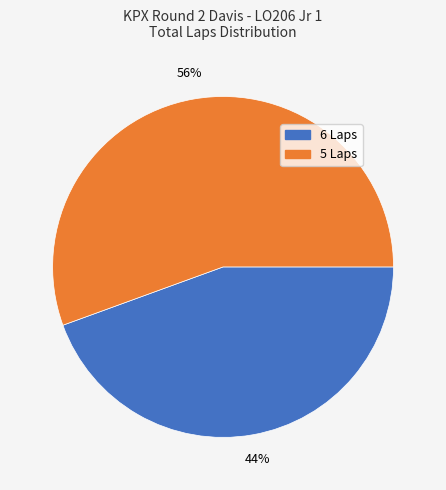

To the nearest percent, what is the average slice percentage?

50%